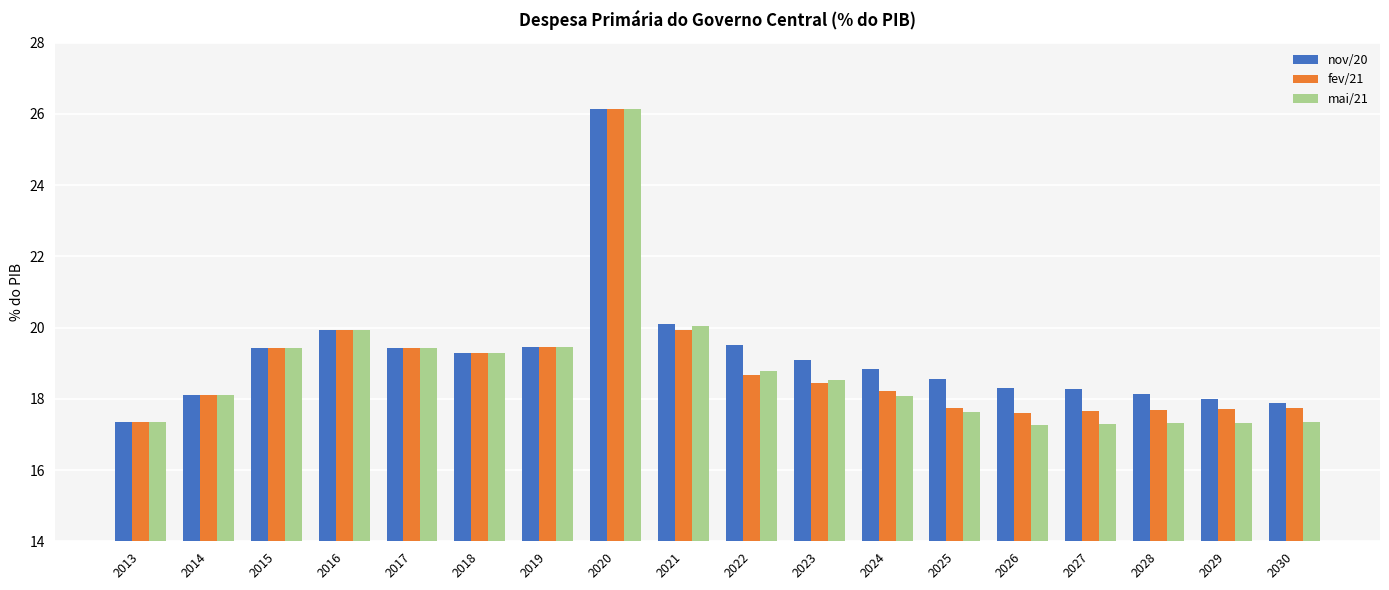

How many series are shown in this chart?

3